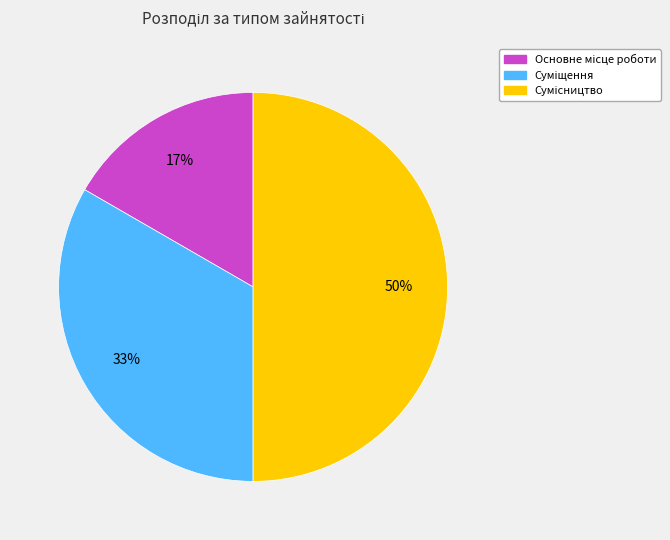

To the nearest percent, what is the difference between the largest and smallest slice percentages?

33%